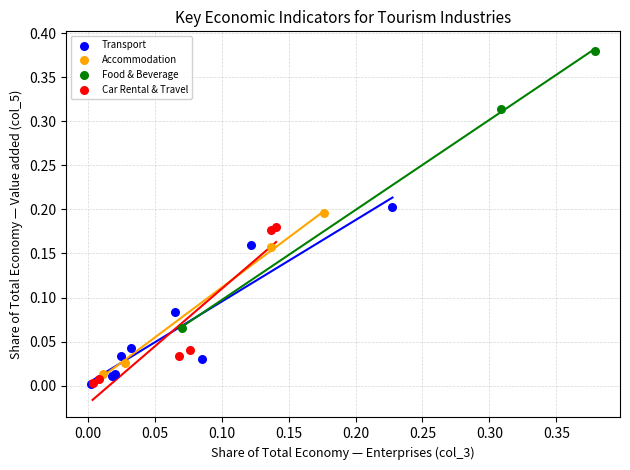

Which series reaches the maximum Y coordinate?

Food & Beverage